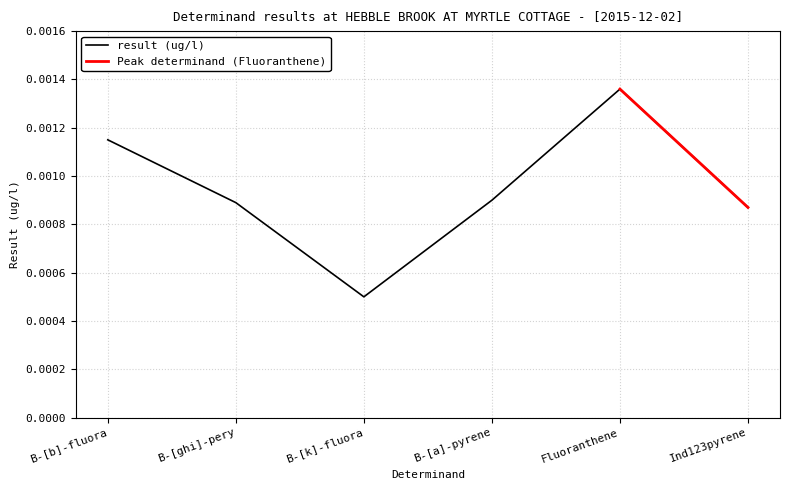

Where is result (ug/l) nearest to the value 0?

B-[k]-fluora